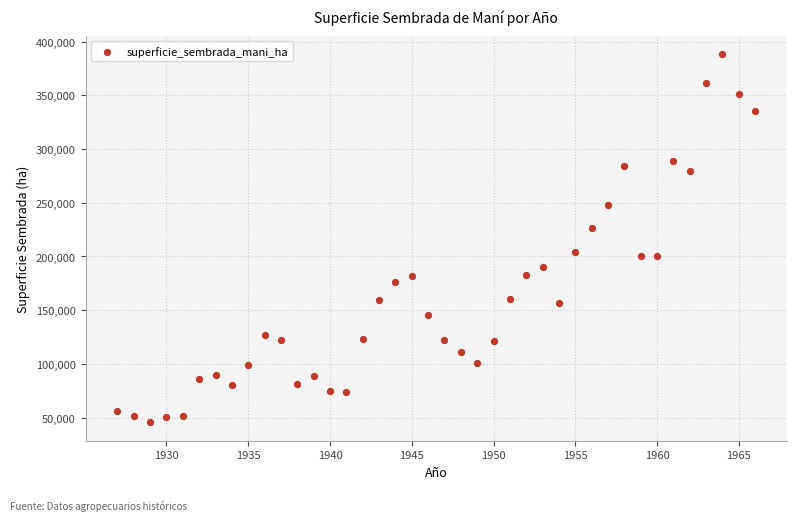

What is the range of Y values (max minus min)?

342894